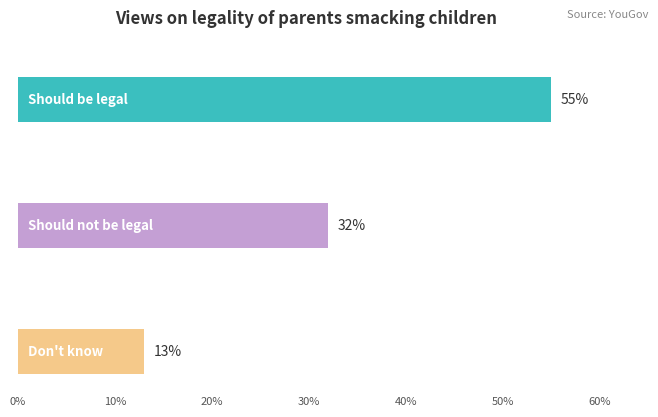

The value of Should not be legal at 2019-08-11 is 0.3. True or false?

True